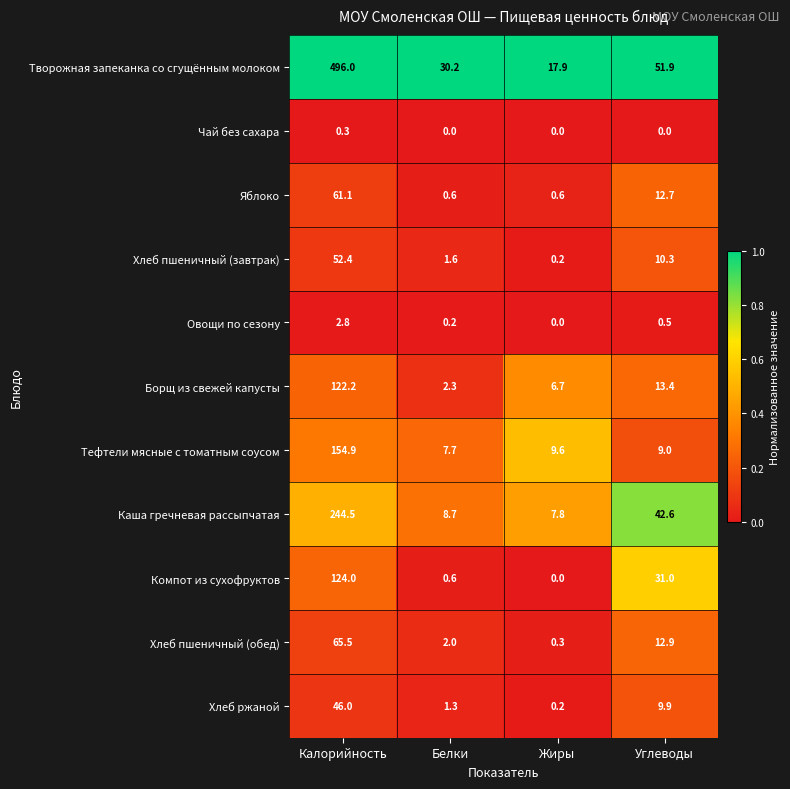

Where is Овощи по сезону nearest to the value 1?

Углеводы